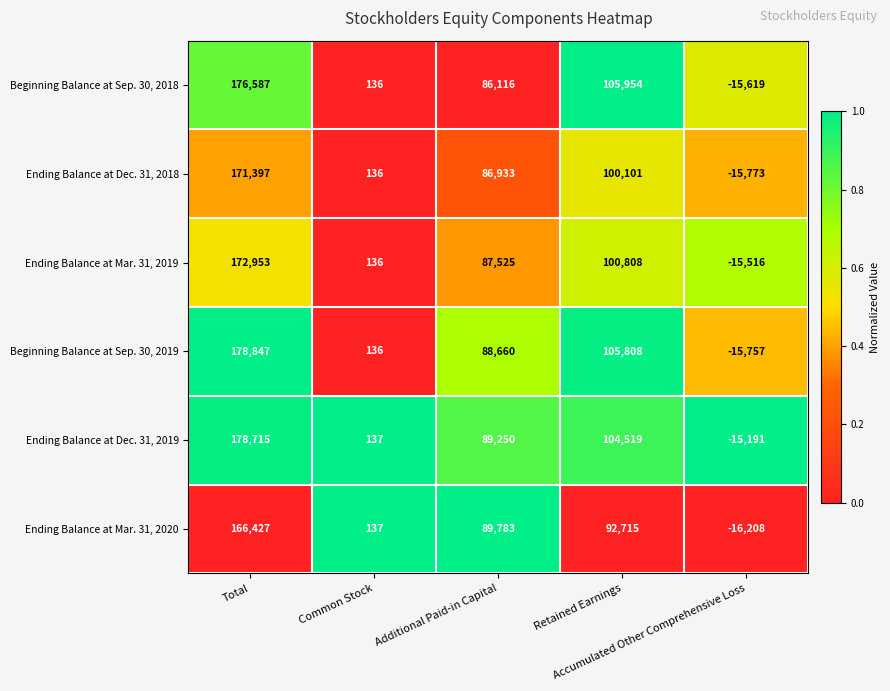

What is the total value across all series at Total?

1044926